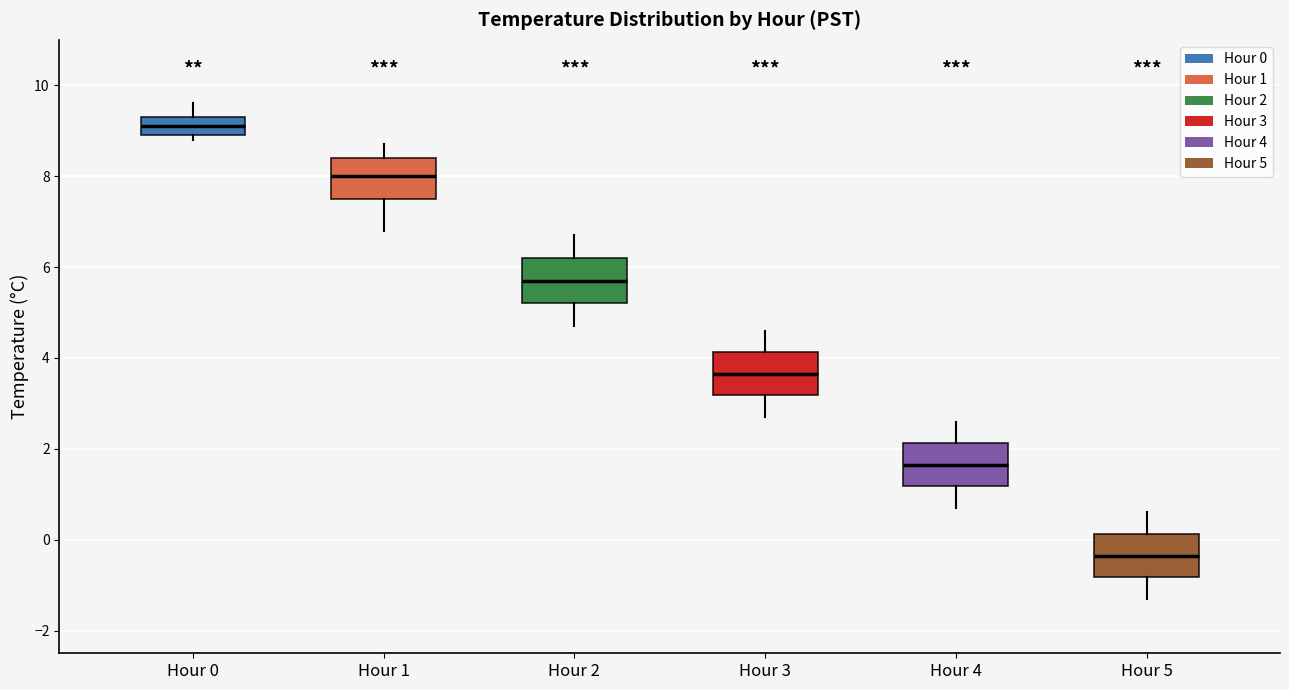

Where is the lower edge of the box for Hour 4 on the y-axis? The values are not printed on the chart, so give them approximately, as read against the axis.

1.2